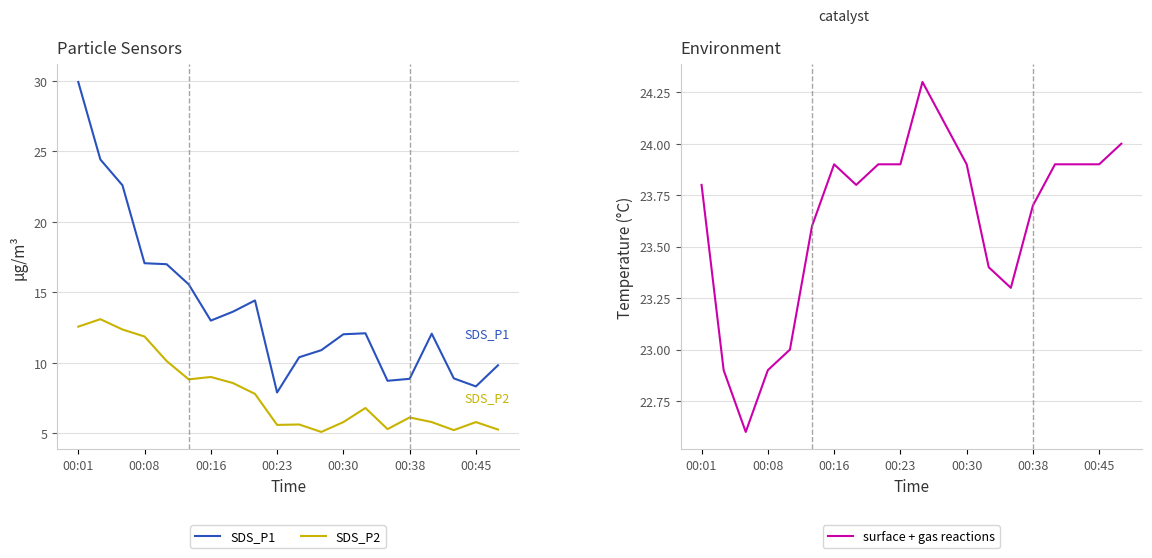

True or false: SDS_P1 and SDS_P2 cross at least once.

False